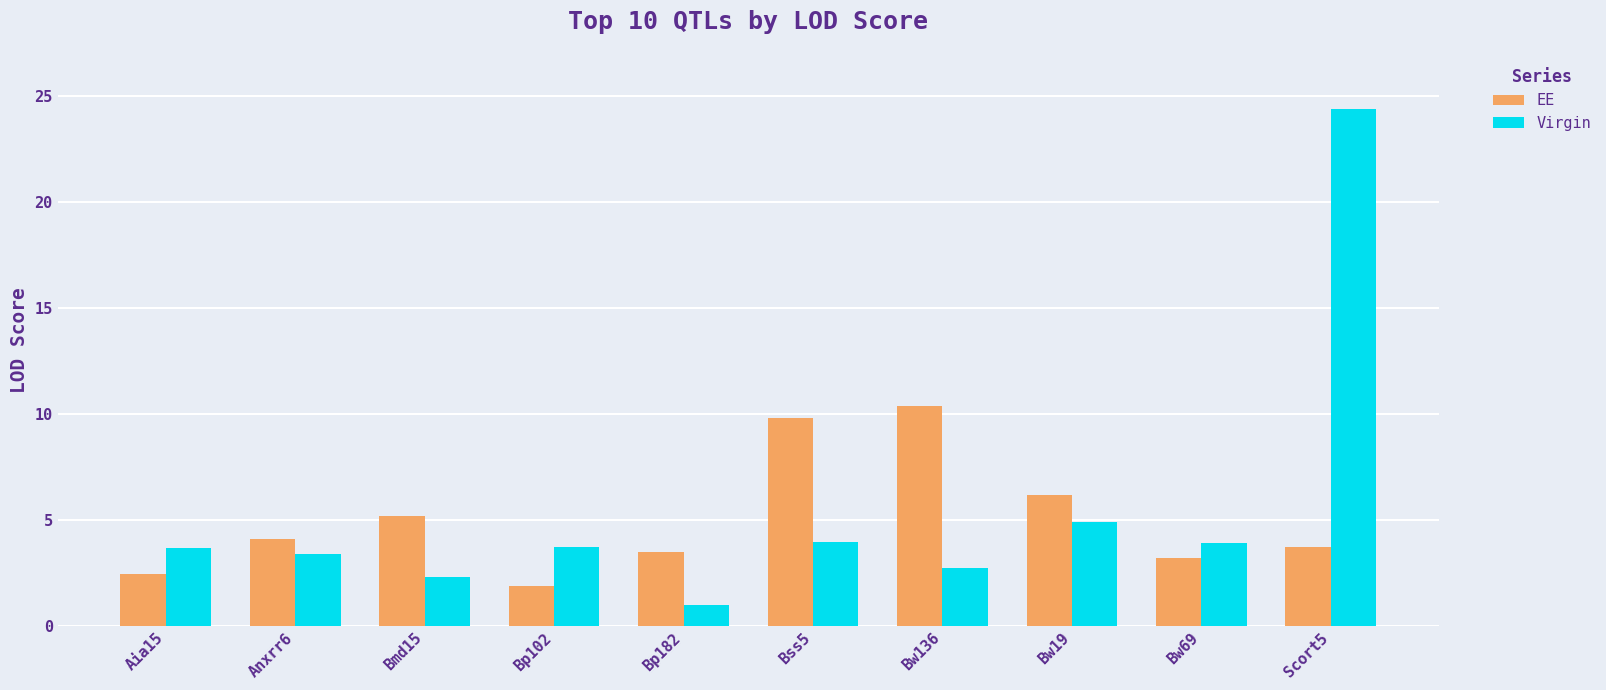

The EE series shows 5.4 at Anxrr6. True or false?

False